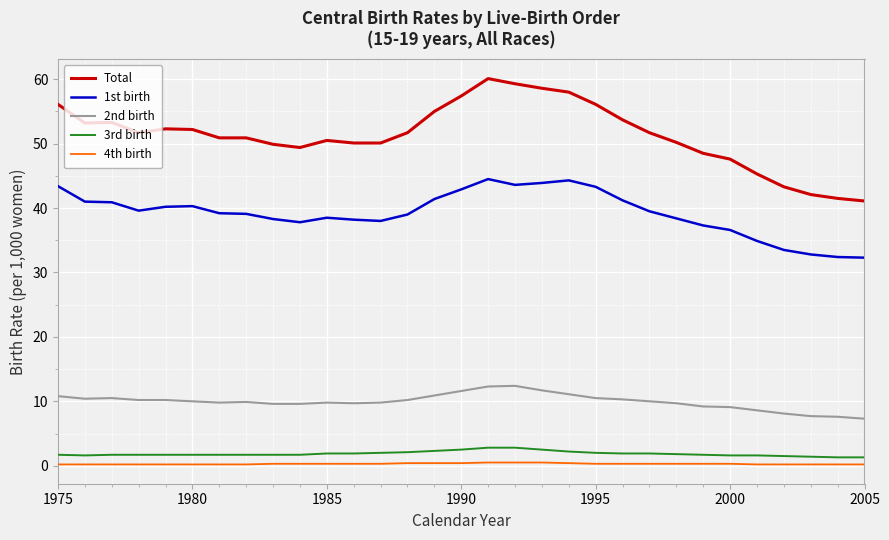

True or false: Total and 2nd birth cross at least once.

False